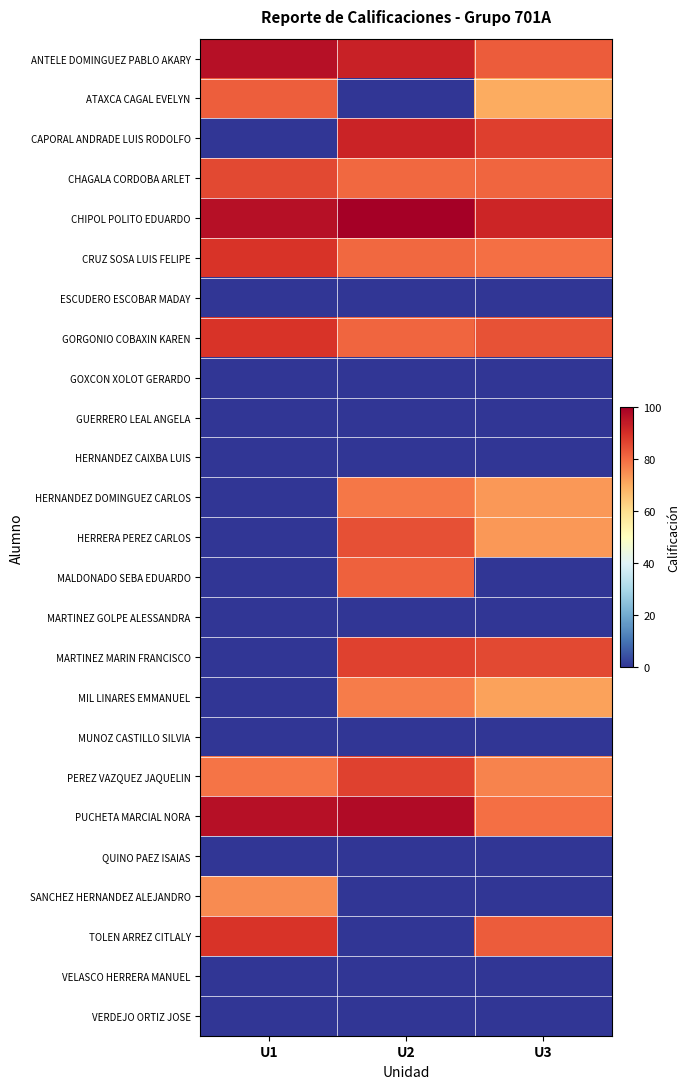

Between U3 and U2, which is larger?

U2